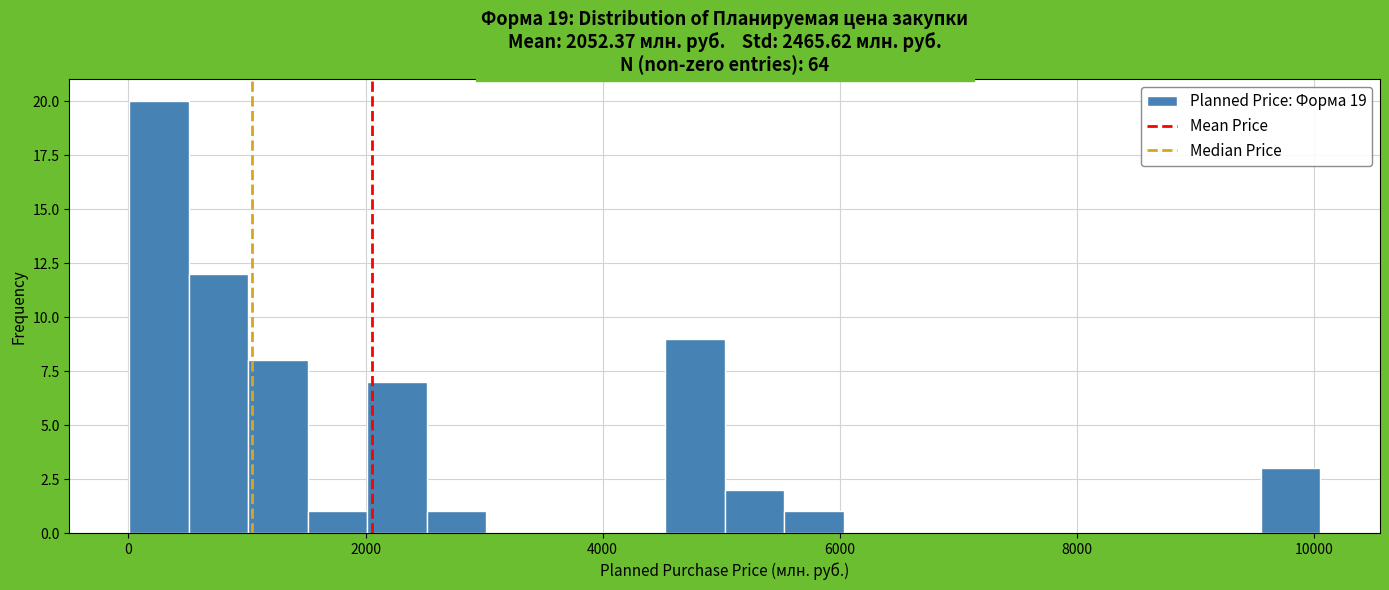

Read against the x-axis, roughly where is the centre of the tallest bar?

200